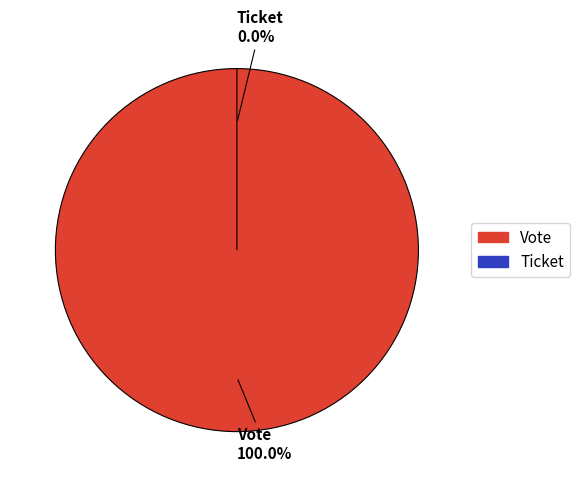

Is it true that Ticket is 1% of the pie?

False